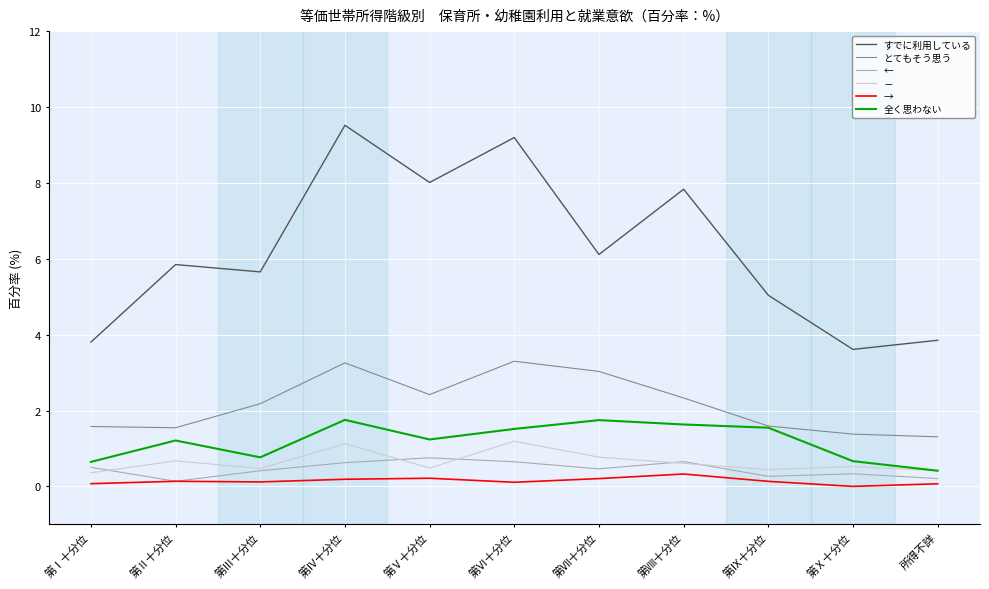

Count the － values in the range 0 to 1.

9